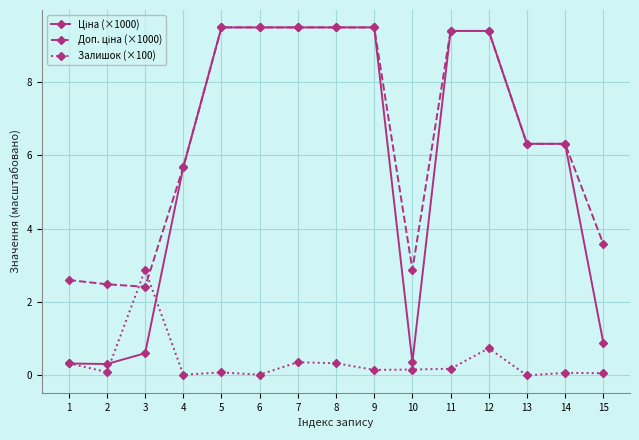

Read the Залишок (×100) value at 14.

0.1